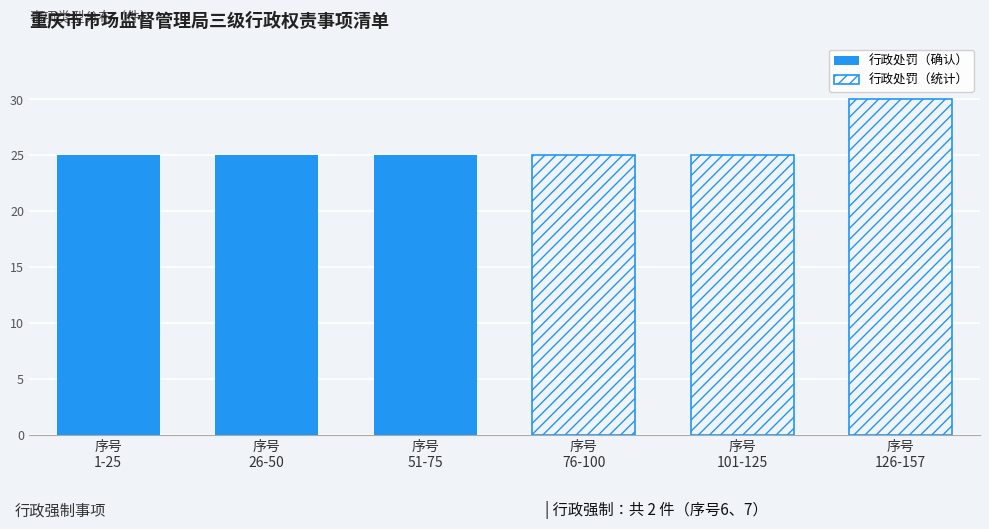

What is the lowest value of the 行政处罚（统计） series?

25